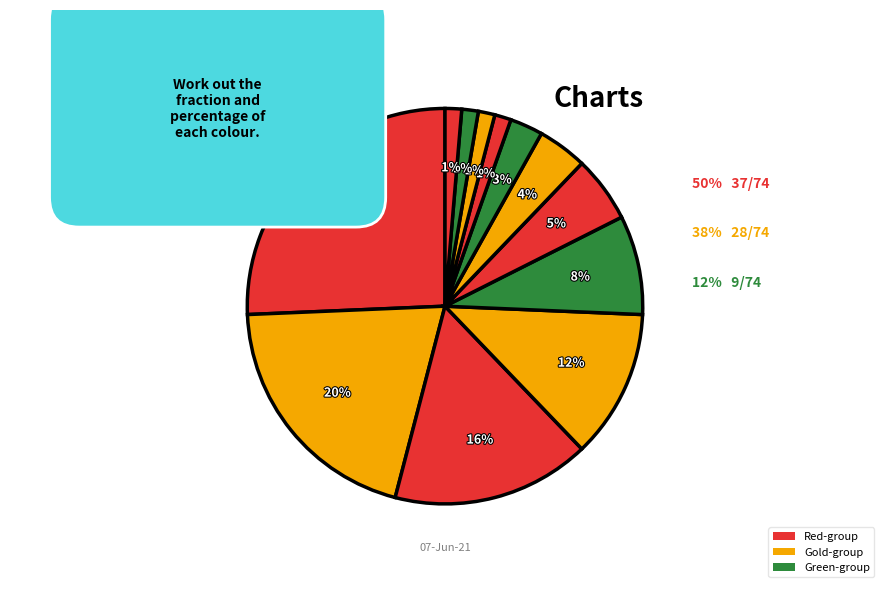

To the nearest percent, what is the average slice percentage?

8%